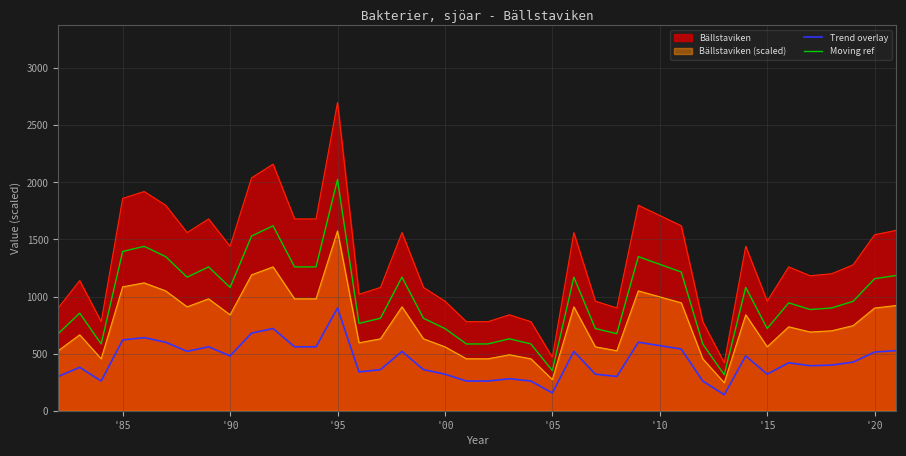

At which label does Bällstaviken (scaled) reach its peak?

'95